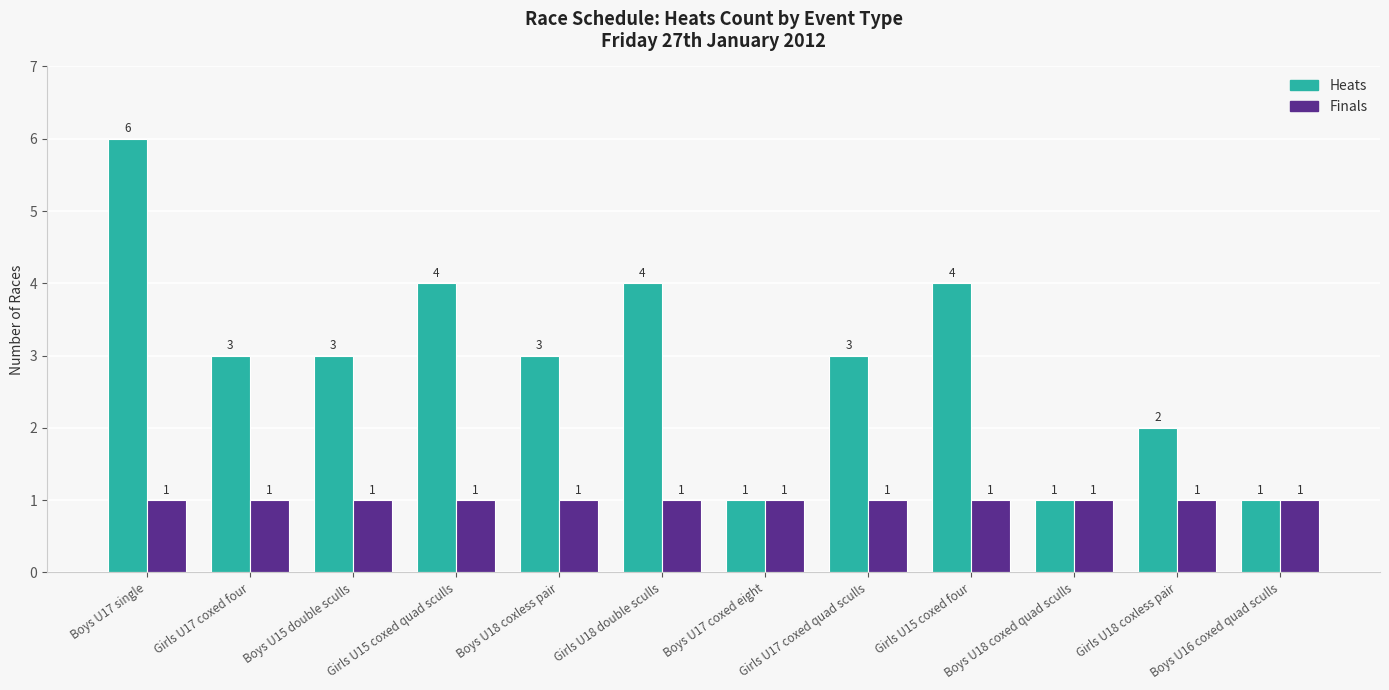

What is the value of the Finals bar at the 5th from the left?

1